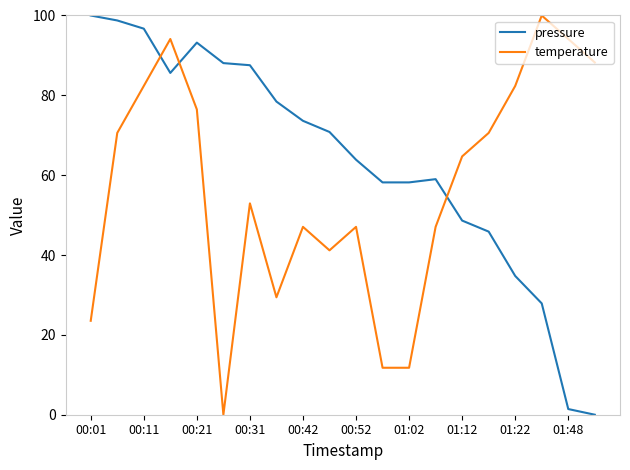

Which series has the largest total across all categories?

pressure